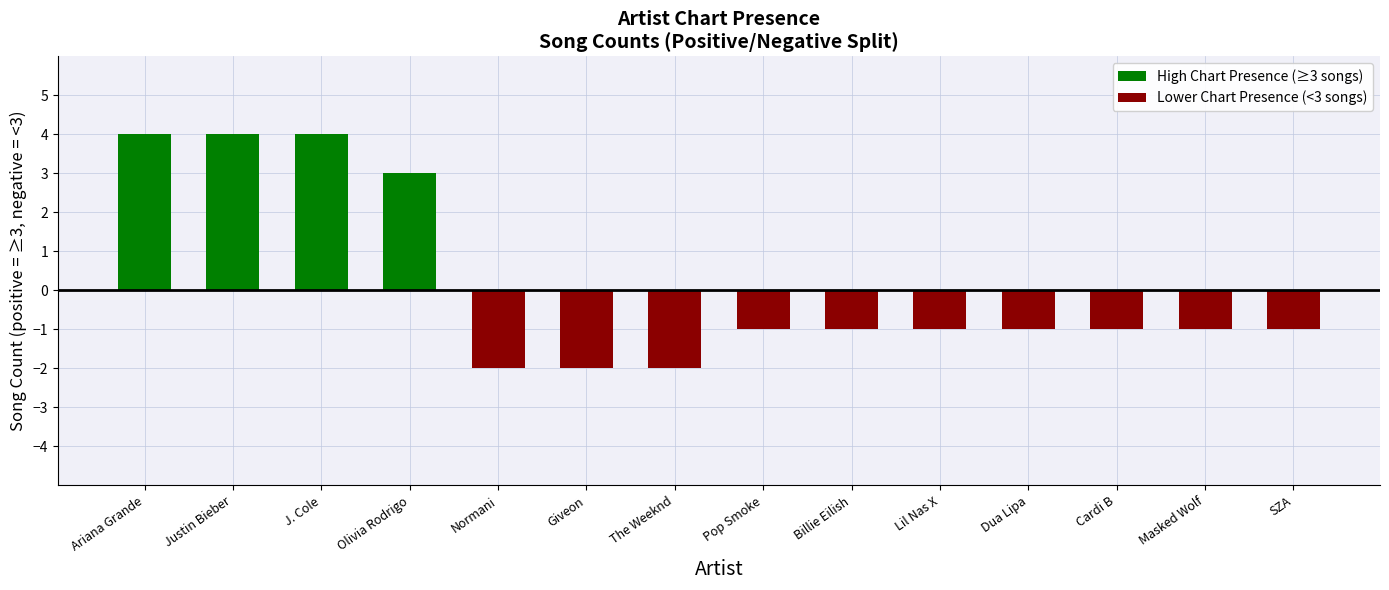

Is it true that High Chart Presence (≥3 songs) equals -2 at Giveon?

False